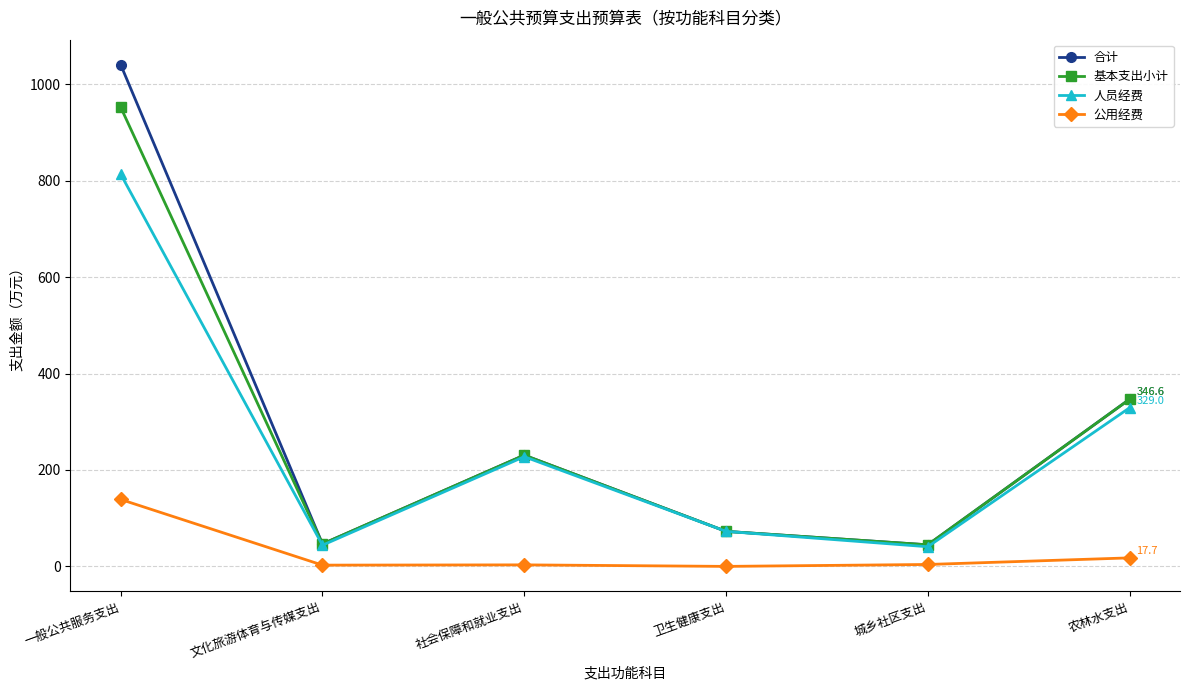

Which series has the largest total across all categories?

合计